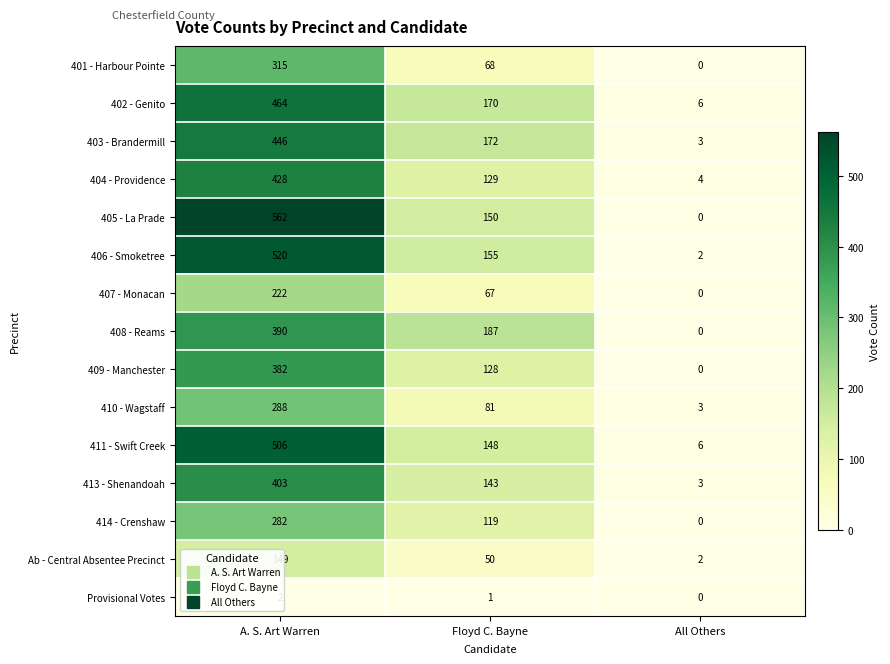

The 402 - Genito series shows 170 at Floyd C. Bayne. True or false?

True